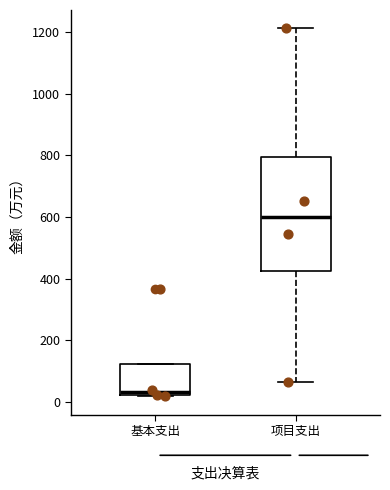

Where is the upper edge of the box for 基本支出 on the y-axis? The values are not printed on the chart, so give them approximately, as read against the axis.

120